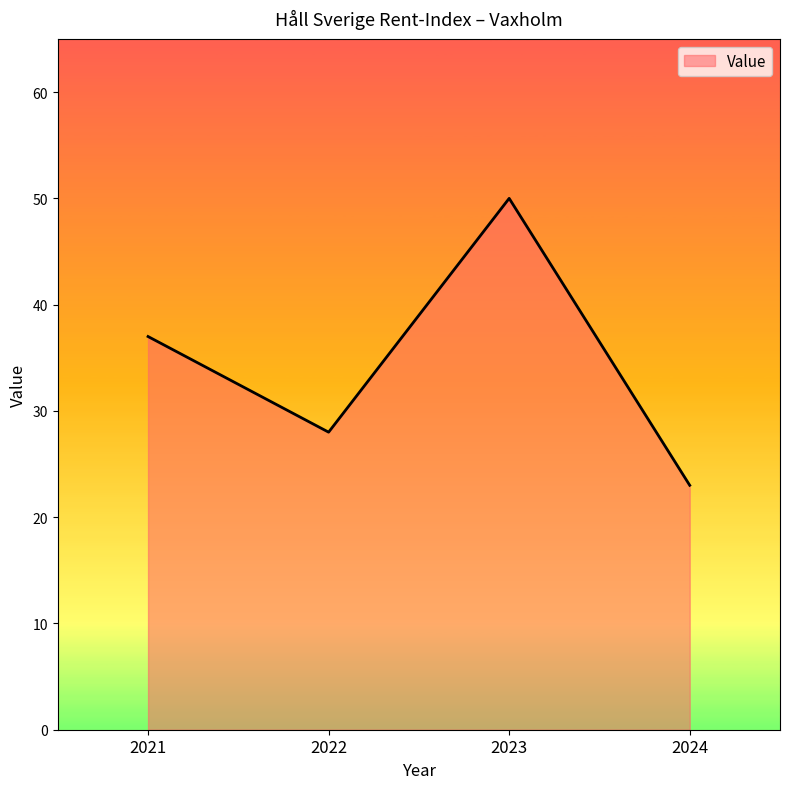

The value at 2021 is 37. True or false?

True